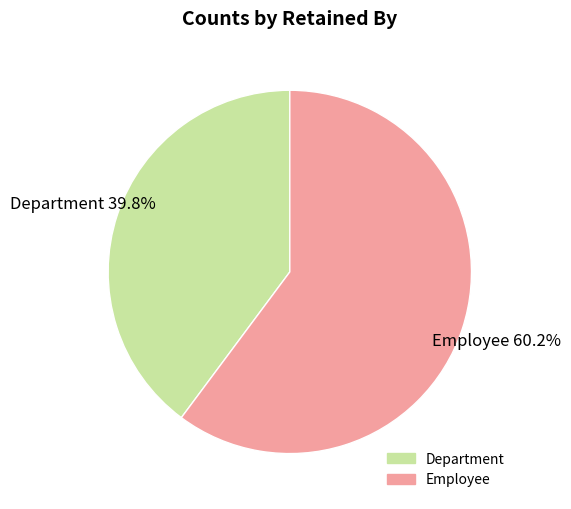

Is there a majority slice in this chart?

Yes